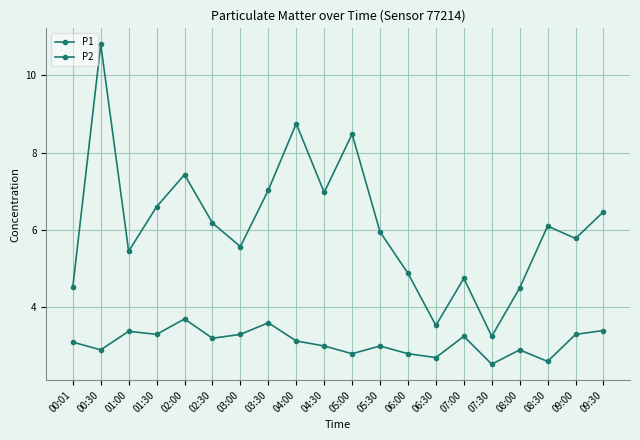

Count the number of categories in the chart.

20